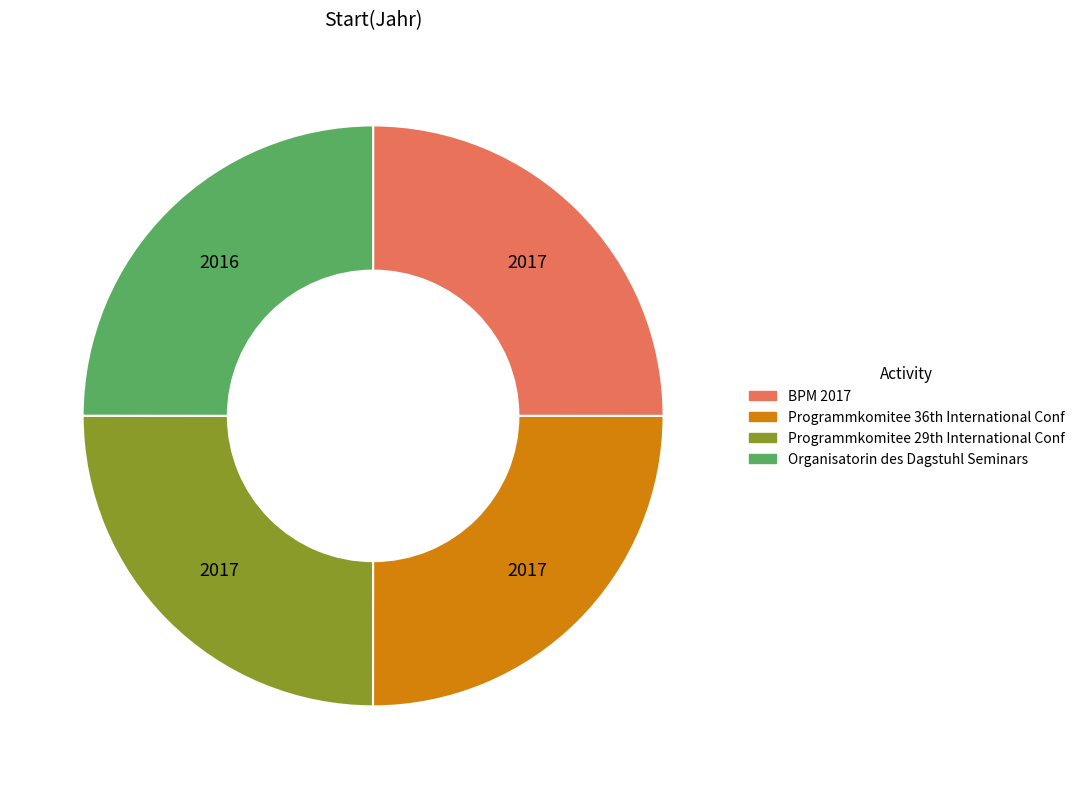

Is there any slice that represents more than half of the pie?

No